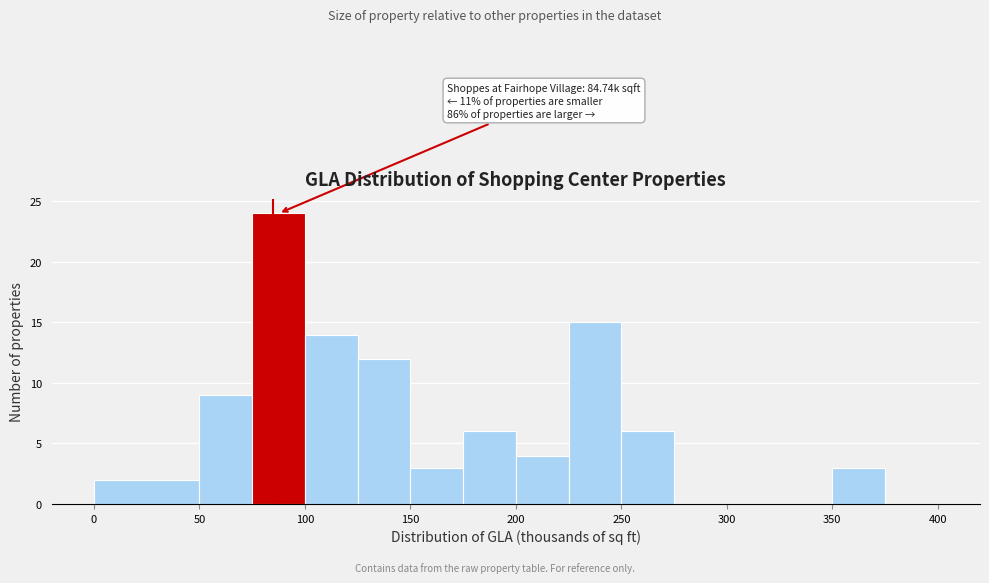

Over which range of the x-axis is the bar tallest?

75 to 100